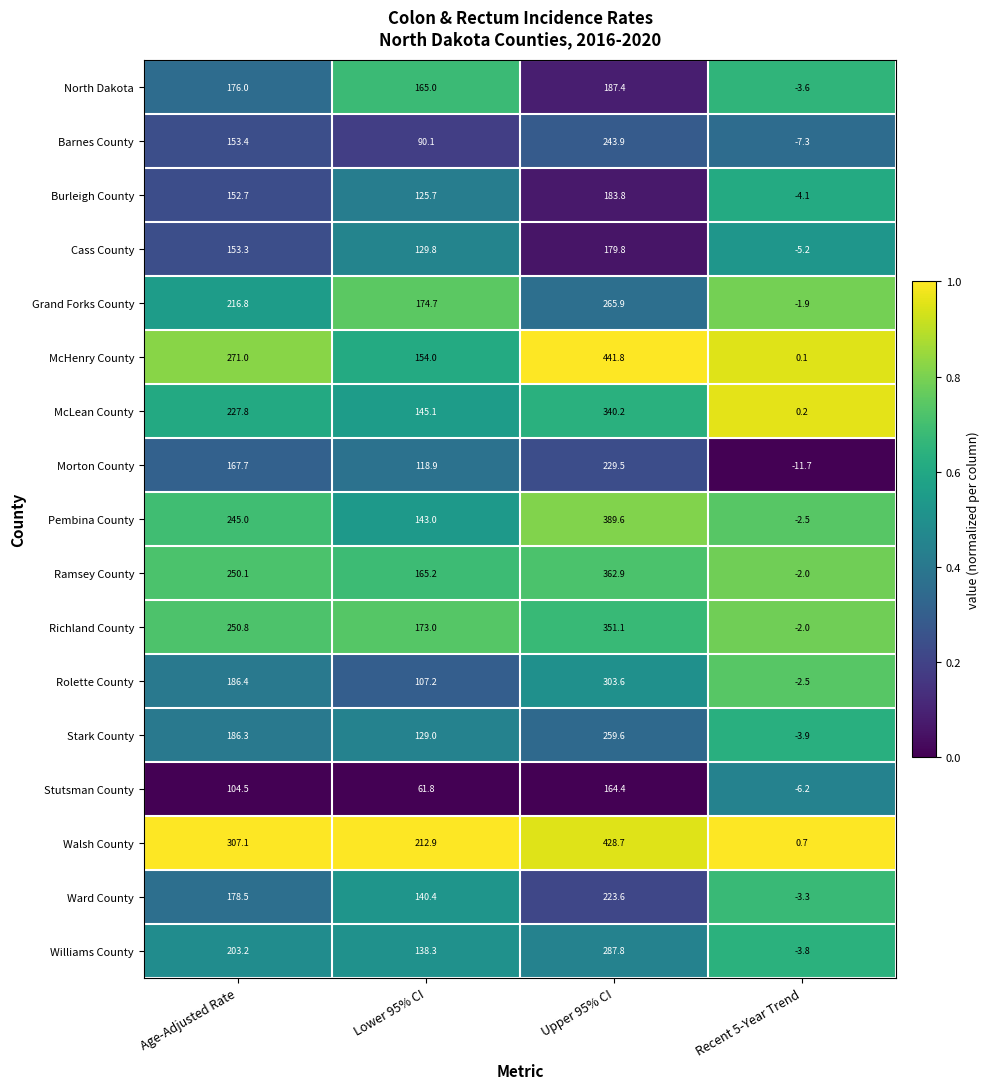

How many categories are shown in the chart?

4